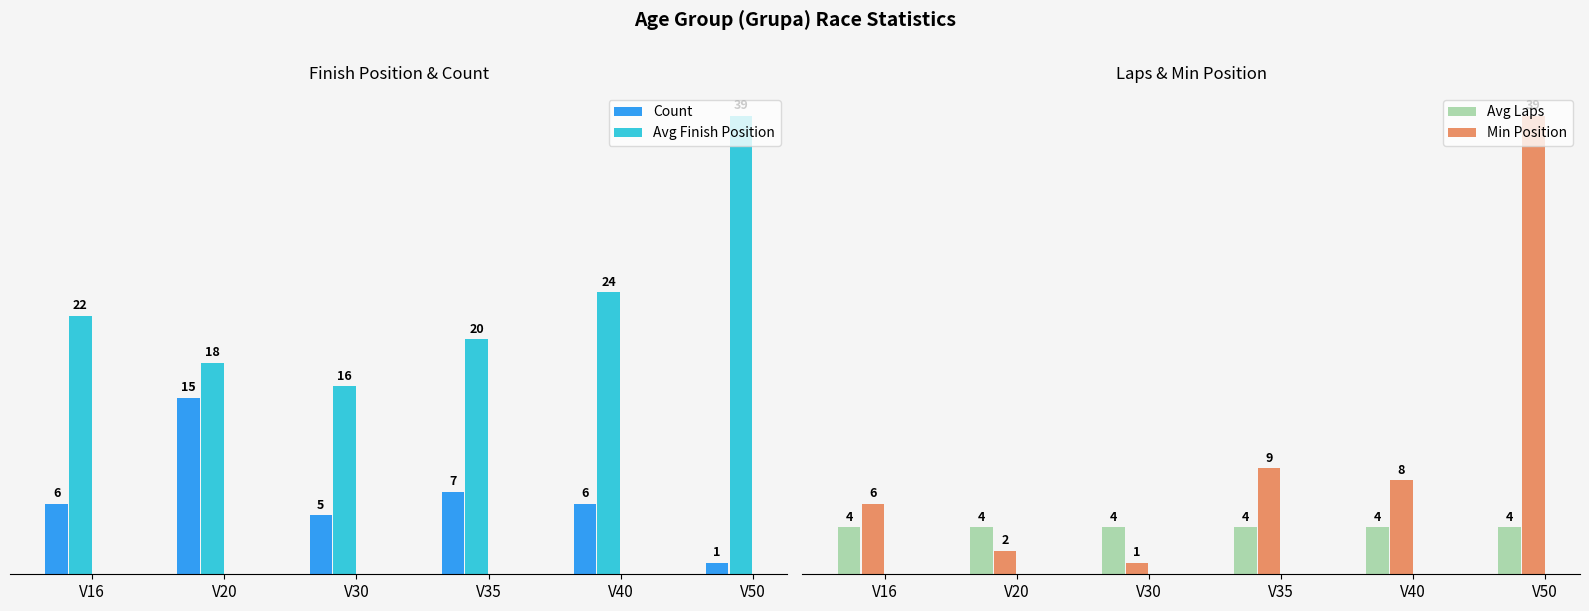

List the series in order of their peak value, highest first.

Avg Finish Position, Min Position, Count, Avg Laps